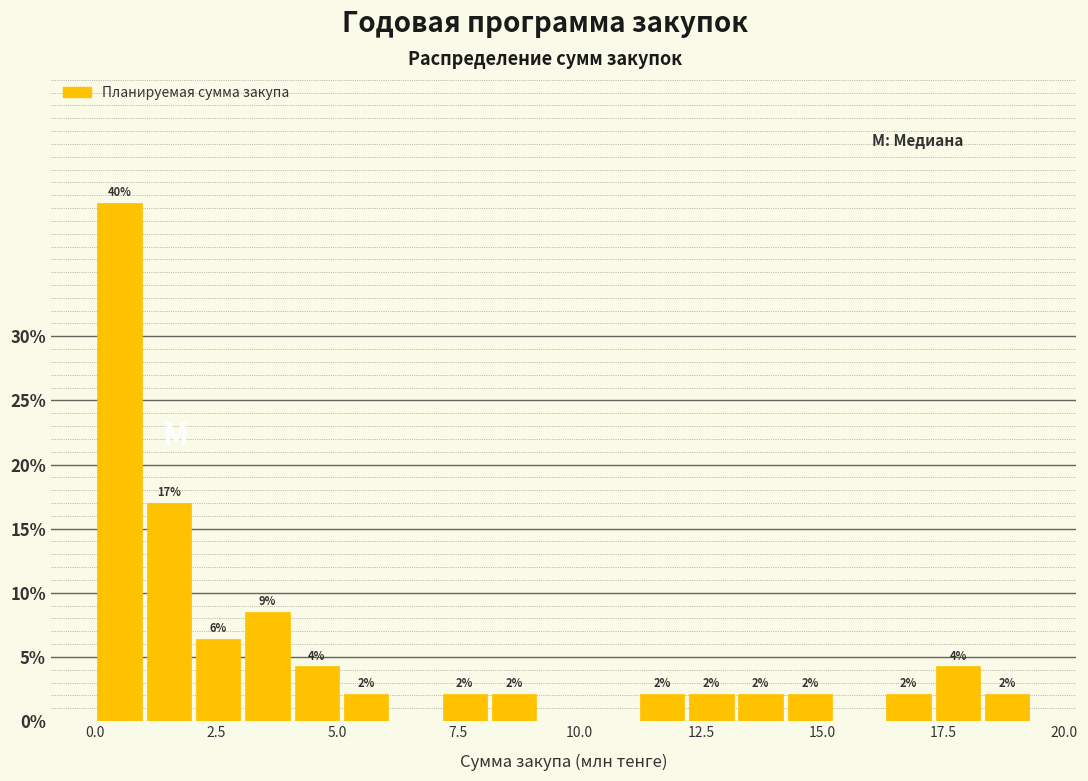

Read against the x-axis, roughly where is the centre of the tallest bar?

0.5